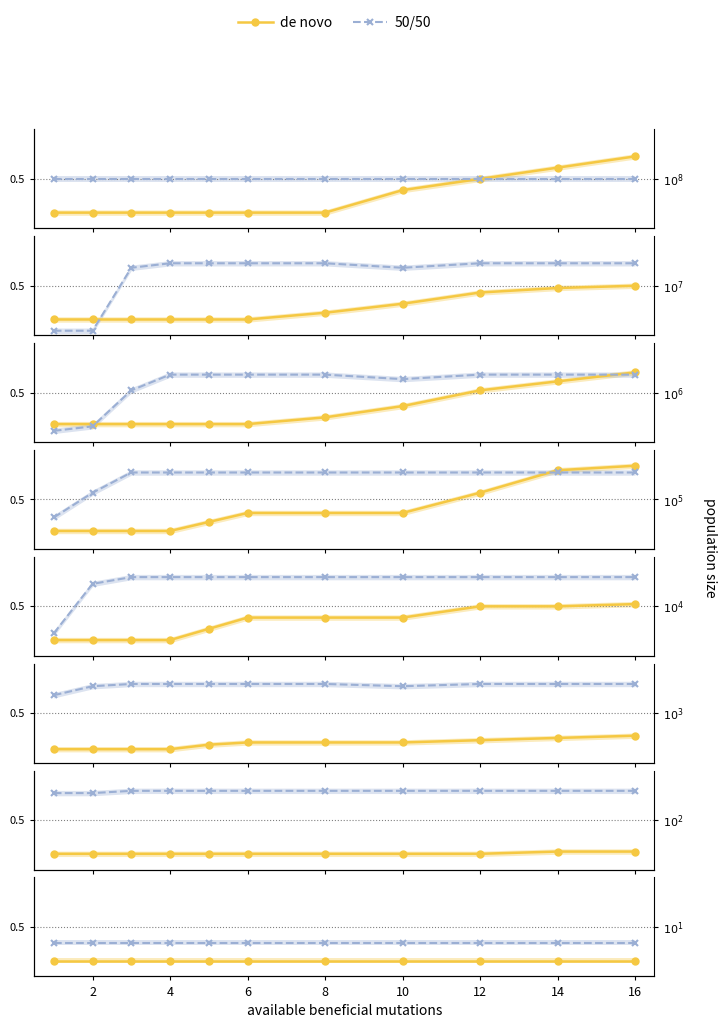

What is the approximate value of 50/50 at 9?

0.4